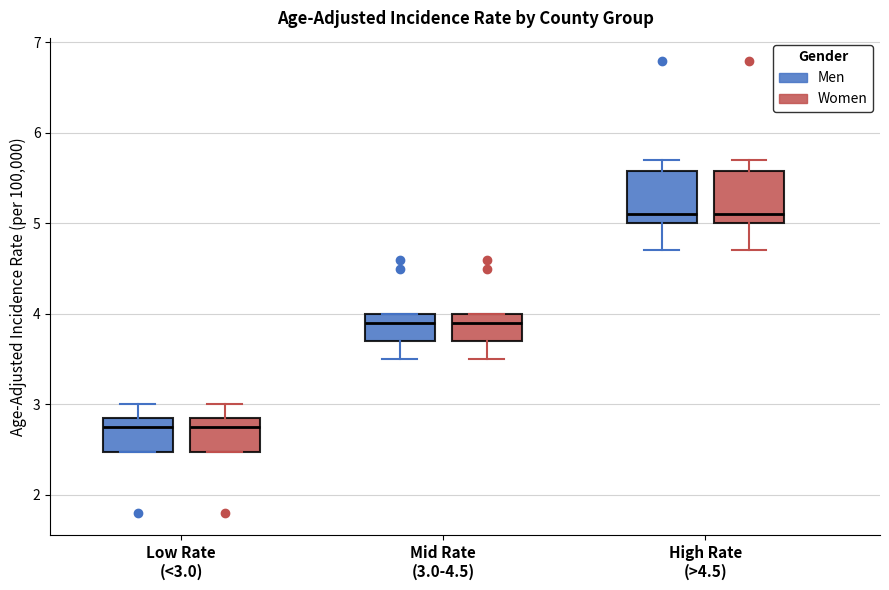

Where is the upper edge of the box for Low Rate (<3.0) (Men) on the y-axis? The values are not printed on the chart, so give them approximately, as read against the axis.

2.9